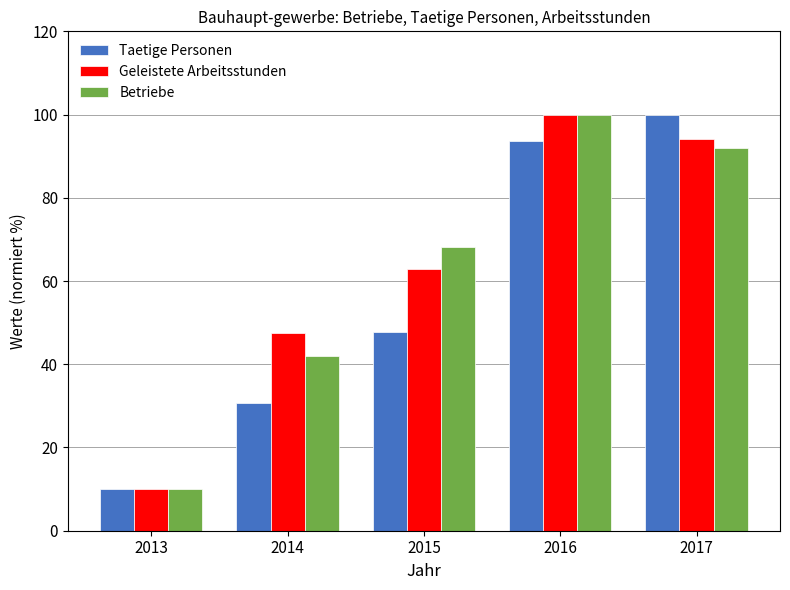

Rank the categories by Taetige Personen value from lowest to highest.

2013, 2014, 2015, 2016, 2017